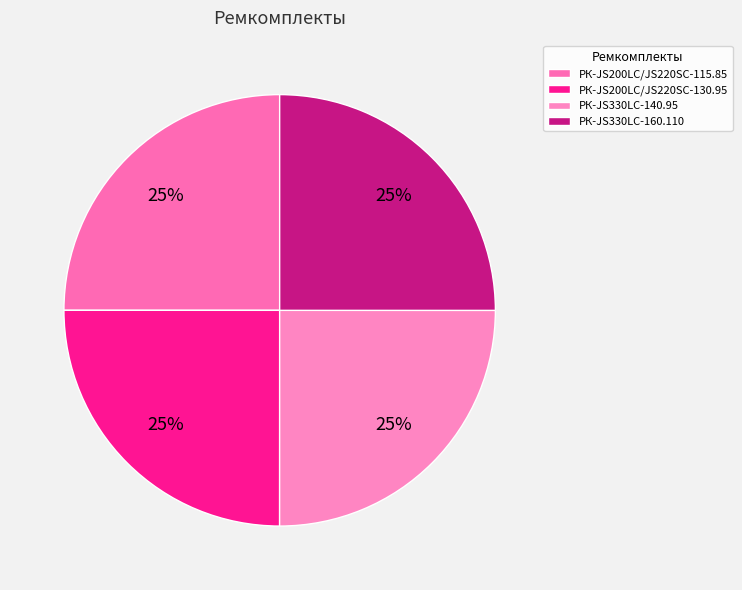

Is there any slice that represents more than half of the pie?

No